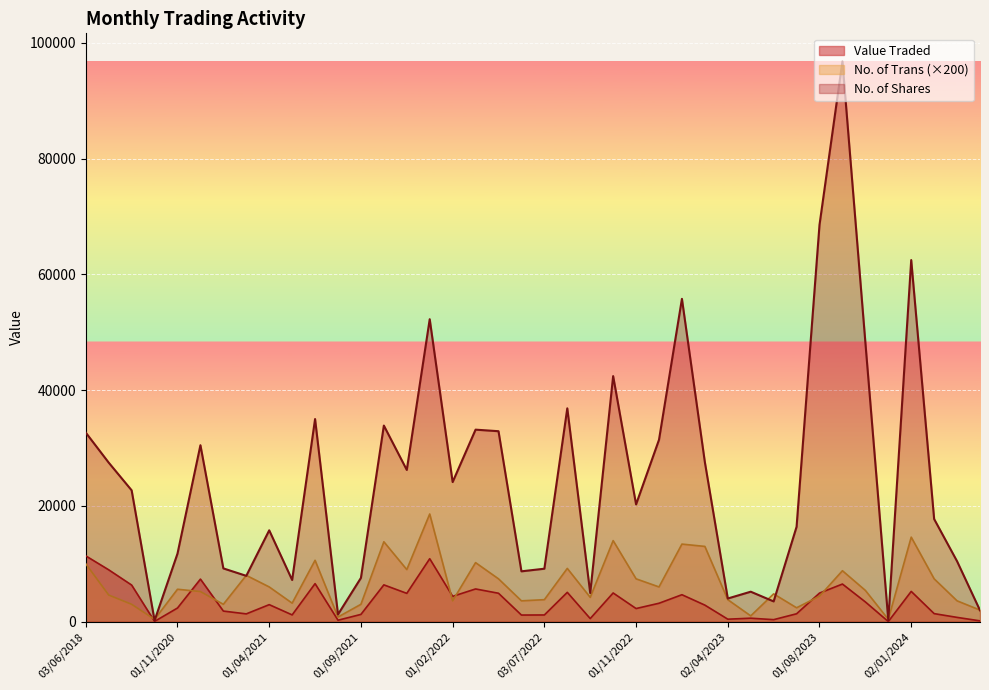

At how many categories does at least one series exceed 35913?

8